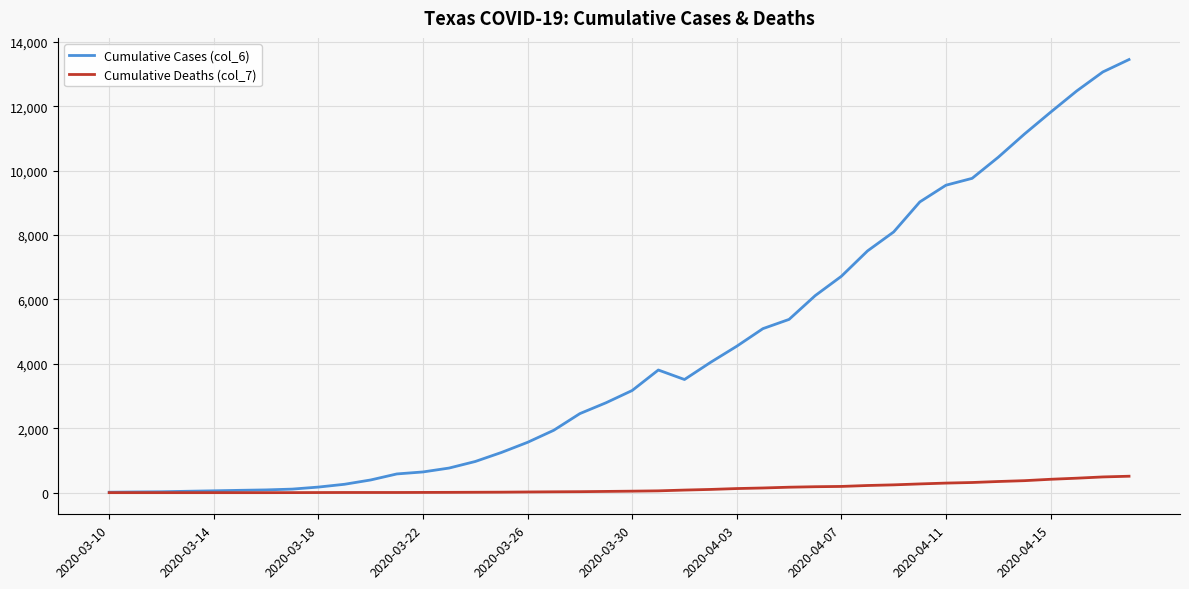

What is the average value of the Cumulative Deaths (col_7) series?

130